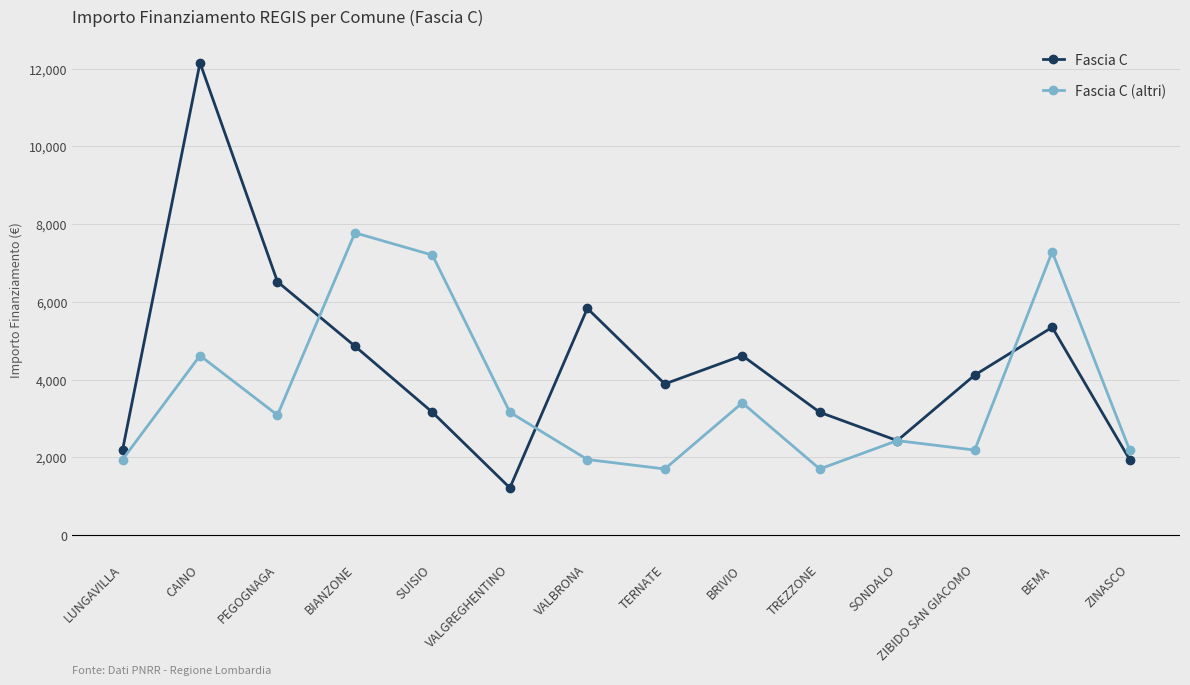

Which category has the highest value across all series?

CAINO